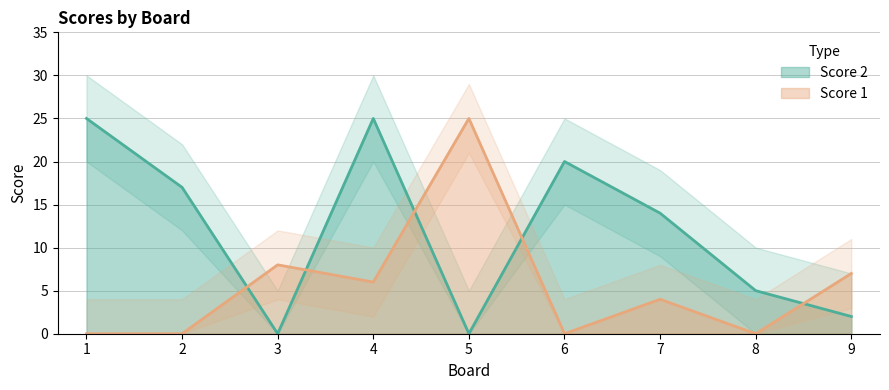

How many lines are shown in the chart?

2